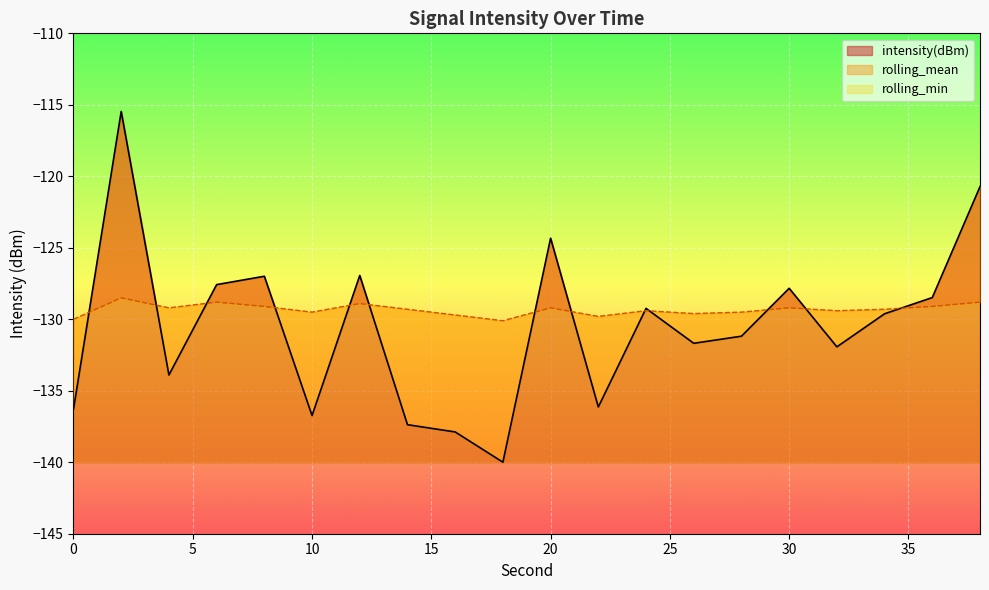

Reading left to right, list all the values displayed in this chart.

intensity(dBm): 0=-136.3	2=-115.5	4=-133.9	6=-127.6	8=-127.0	10=-136.7	12=-126.9	14=-137.4	16=-137.9	18=-140.0	20=-124.3	22=-136.1	24=-129.2	26=-131.7	28=-131.2	30=-127.8	32=-131.9	34=-129.6	36=-128.5	38=-120.7
rolling_mean: 0=-130.0	2=-128.5	4=-129.2	6=-128.8	8=-129.1	10=-129.5	12=-128.9	14=-129.3	16=-129.7	18=-130.1	20=-129.2	22=-129.8	24=-129.4	26=-129.6	28=-129.5	30=-129.2	32=-129.4	34=-129.3	36=-129.1	38=-128.8